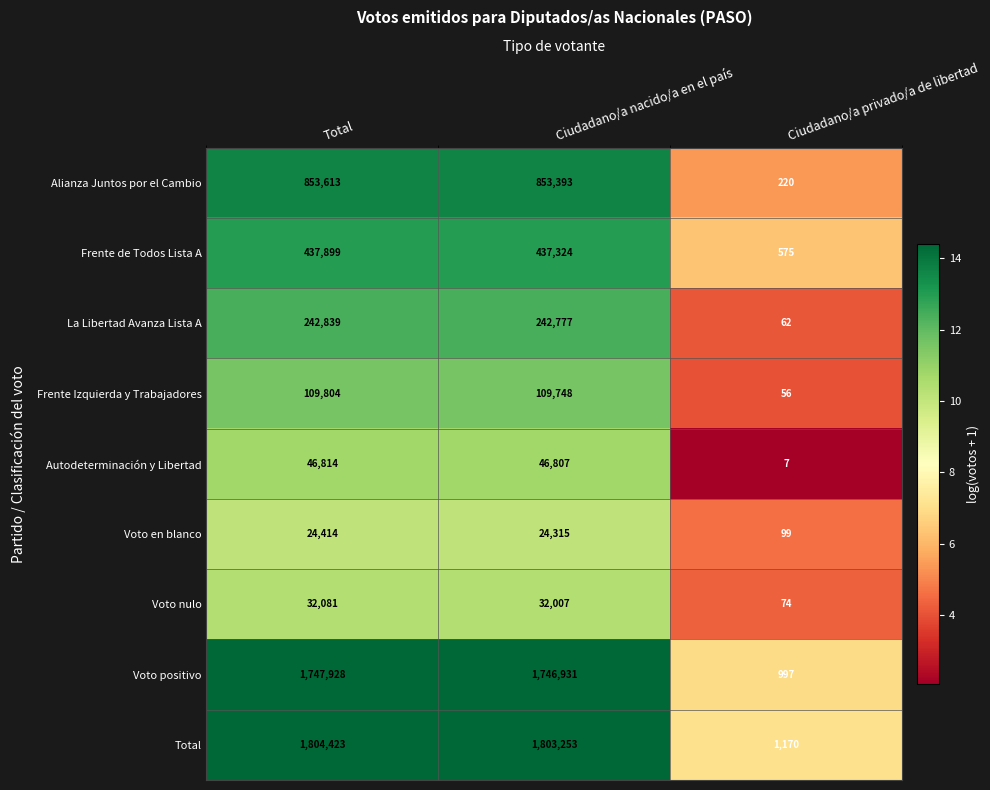

What is the sum of all Frente de Todos Lista A values?

875798